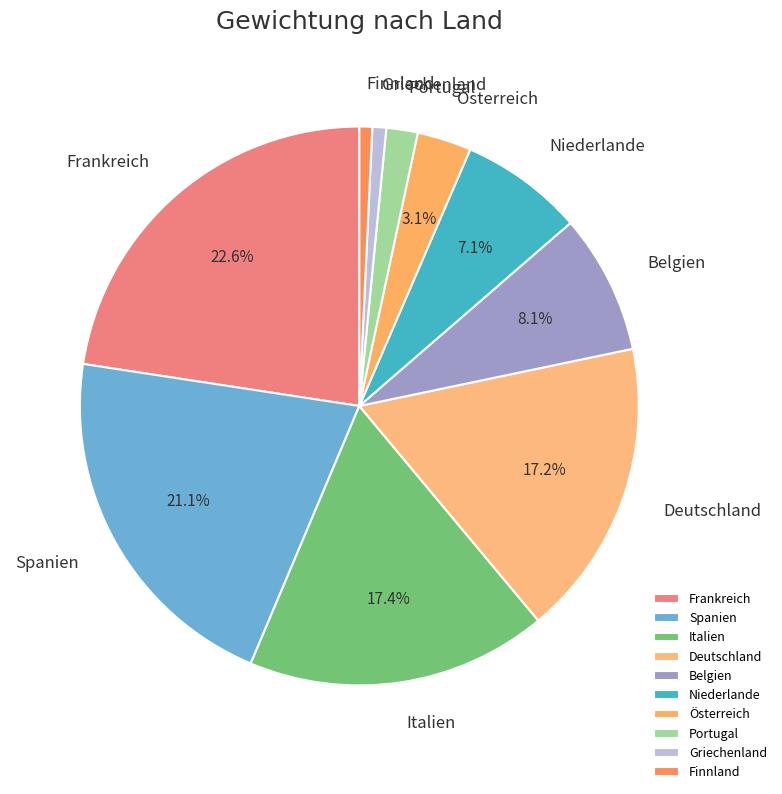

Between Griechenland and Österreich, which is larger?

Österreich